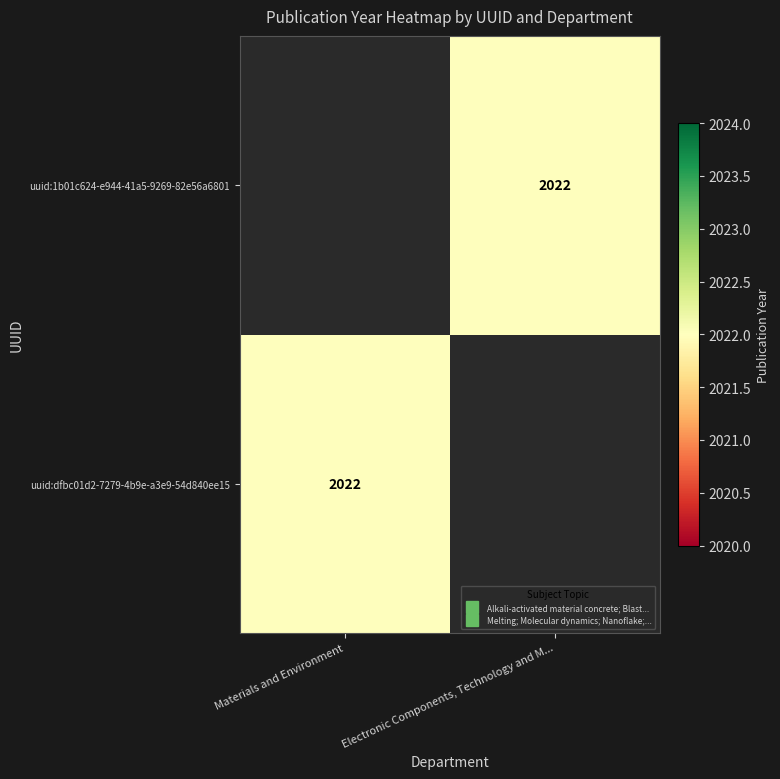

What is the sum of all uuid:dfbc01d2-7279-4b9e-a3e9-54d840ee15 values?

2022